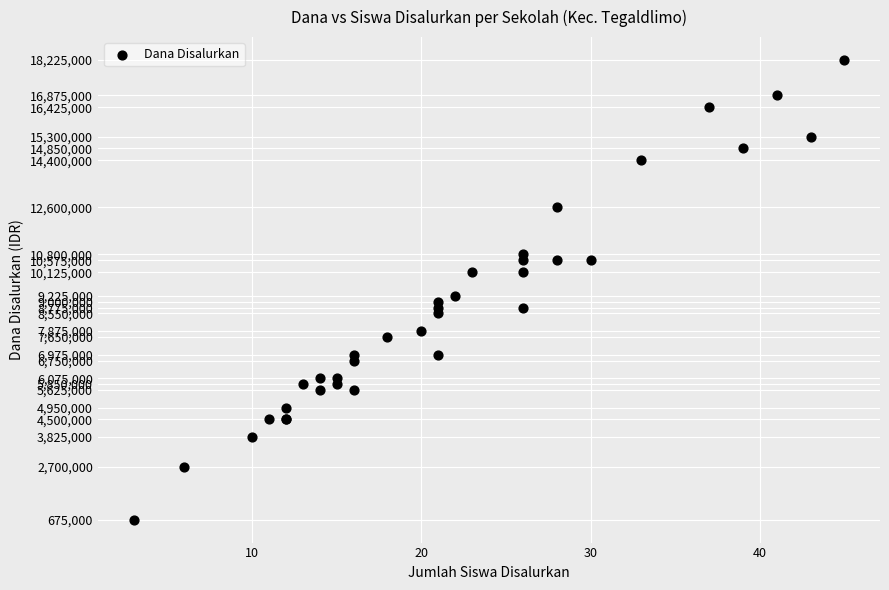

What Y value in the scatter plot is closest to 9450000?

9225000